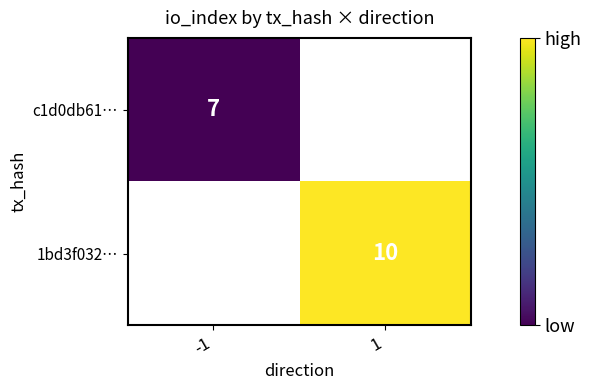

What is the maximum value shown in the chart?

10.0